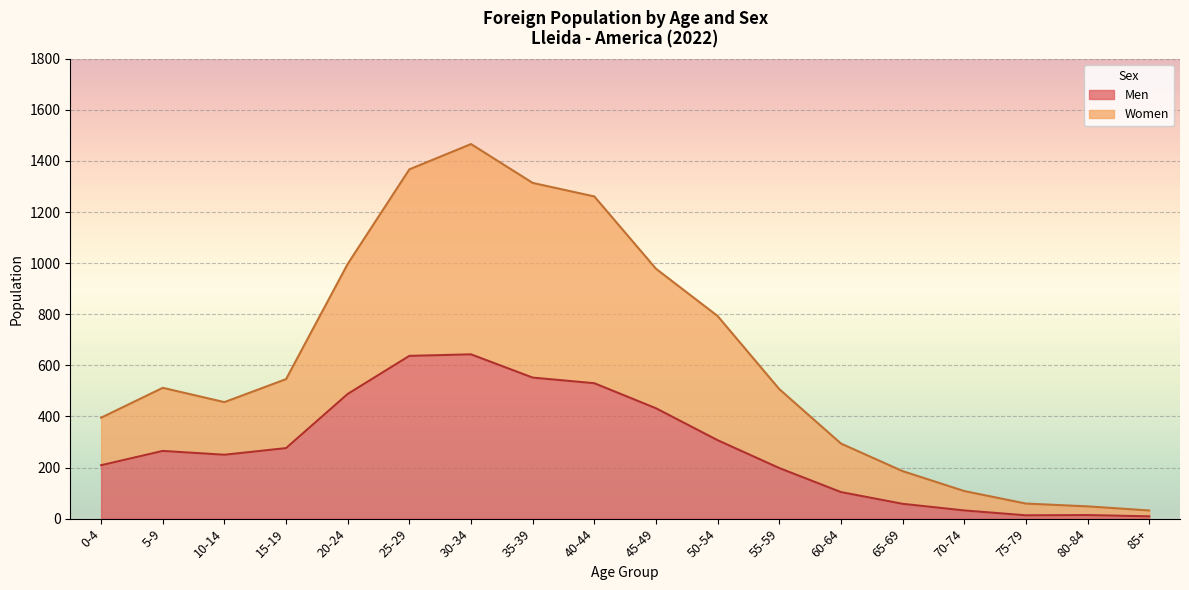

Which series has the widest spread of values?

Women